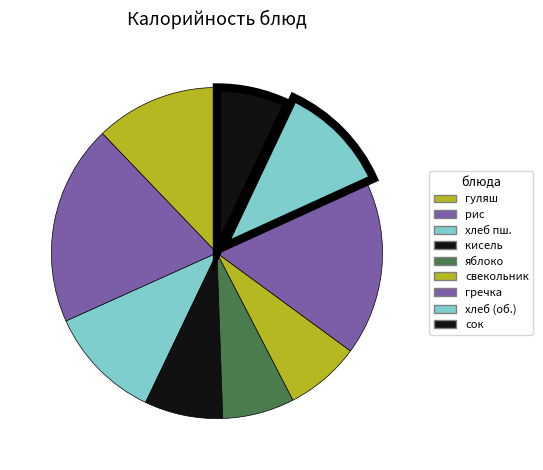

How many slices are in this pie chart?

9